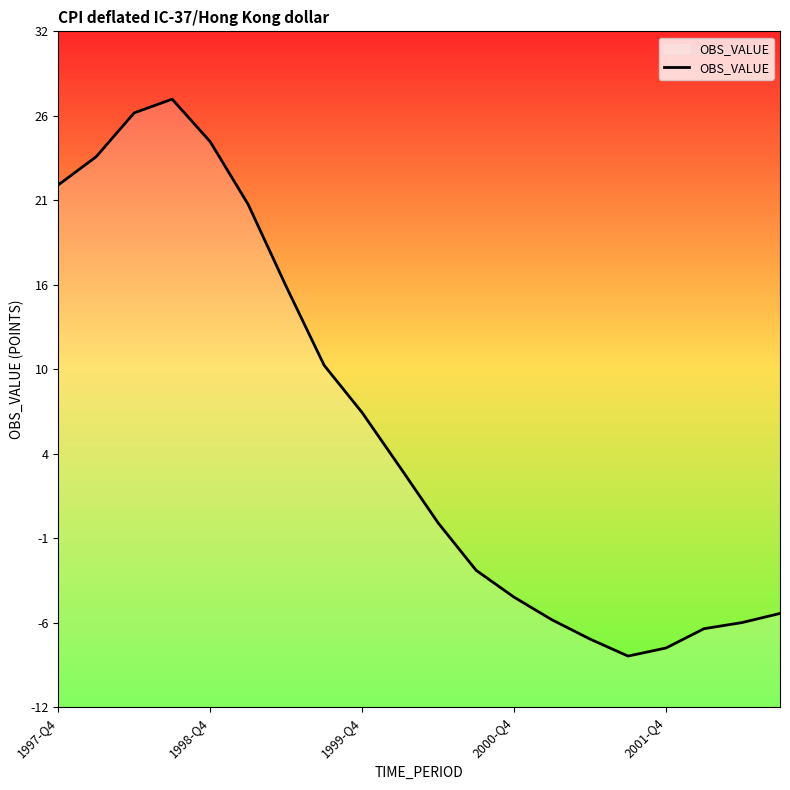

How many lines are shown in the chart?

1